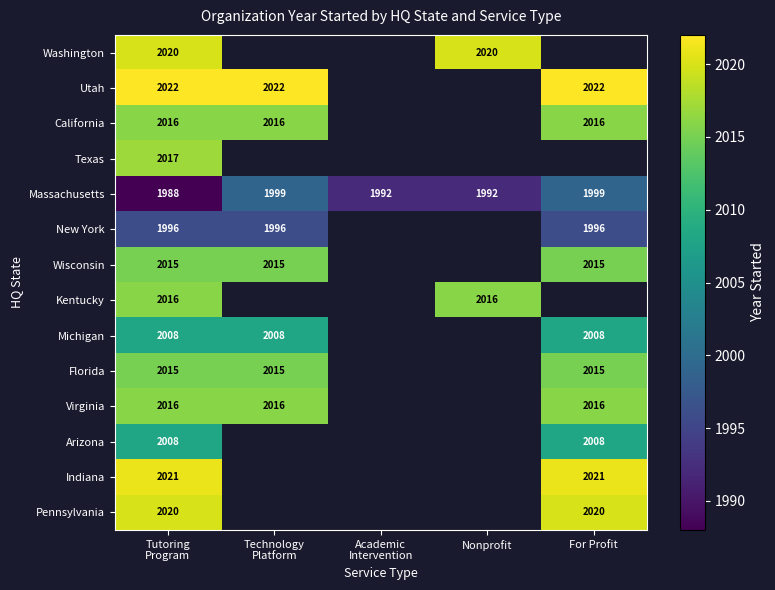

The Kentucky series shows 804 at Nonprofit. True or false?

False